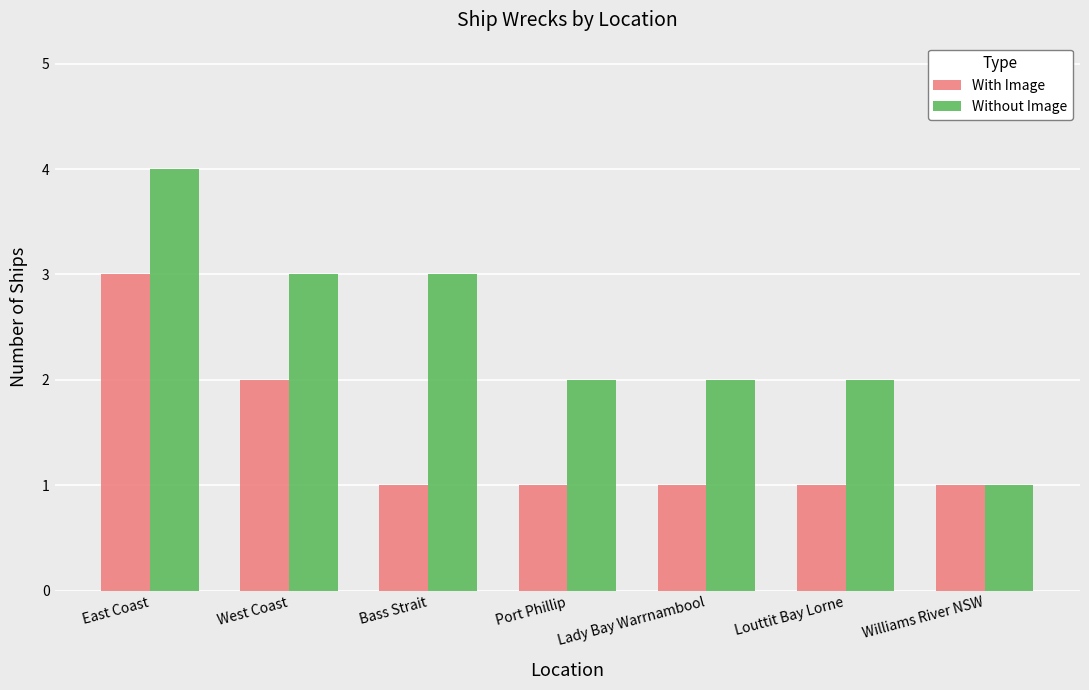

Which category has the highest value across all series?

East Coast